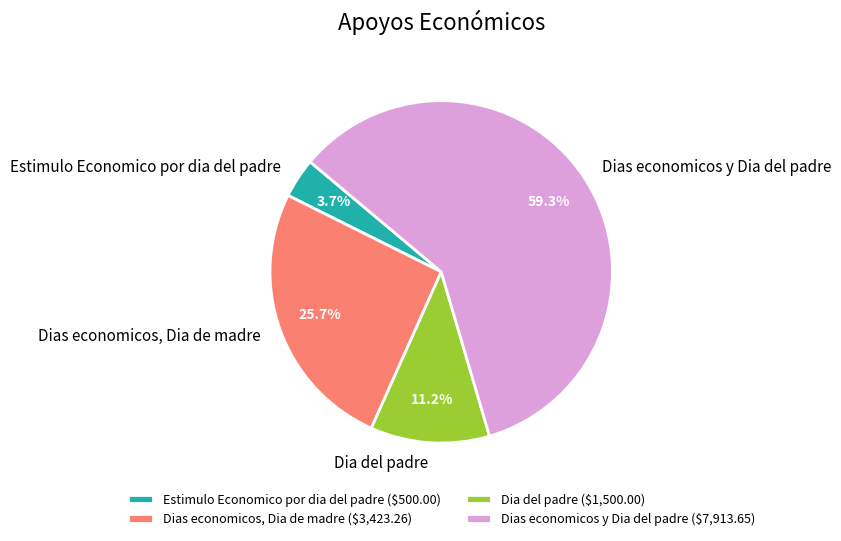

To the nearest percent, what is the difference between the largest and smallest slice percentages?

56%